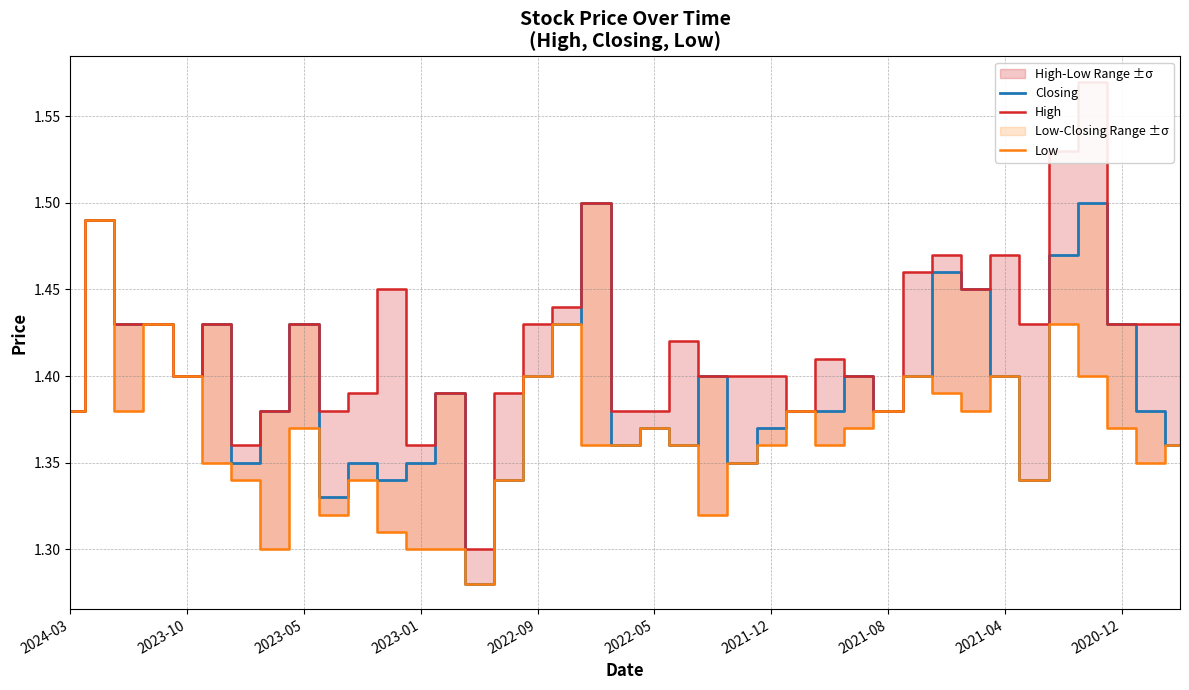

True or false: High and Closing intersect in this chart.

False